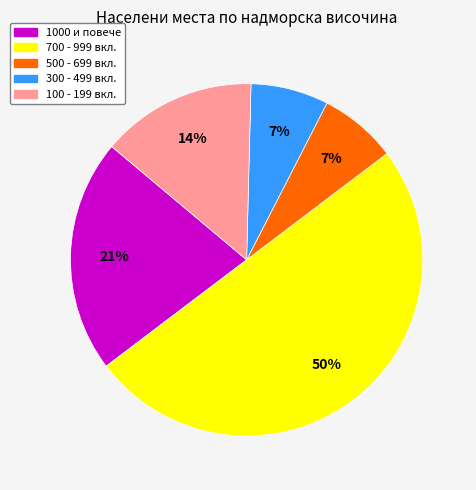

To the nearest percent, what is the combined percentage of 500 - 699 вкл. and 300 - 499 вкл.?

14%